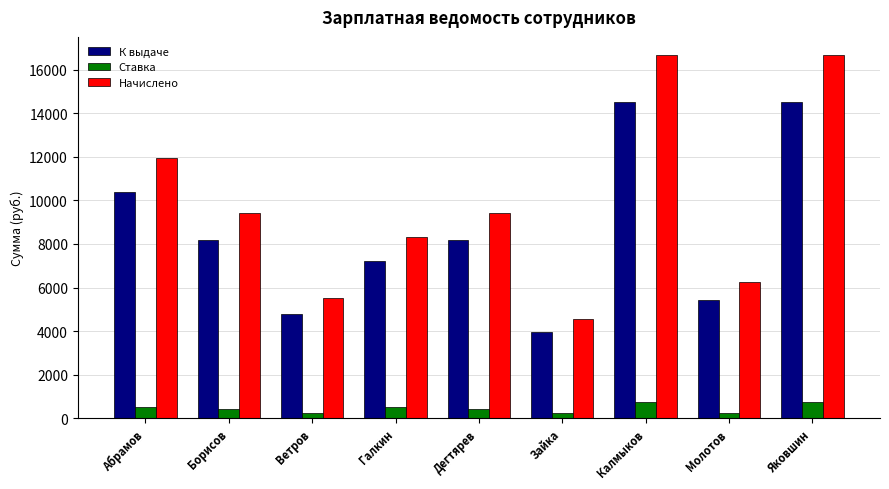

Where does the Начислено series first go above 9430?

Абрамов